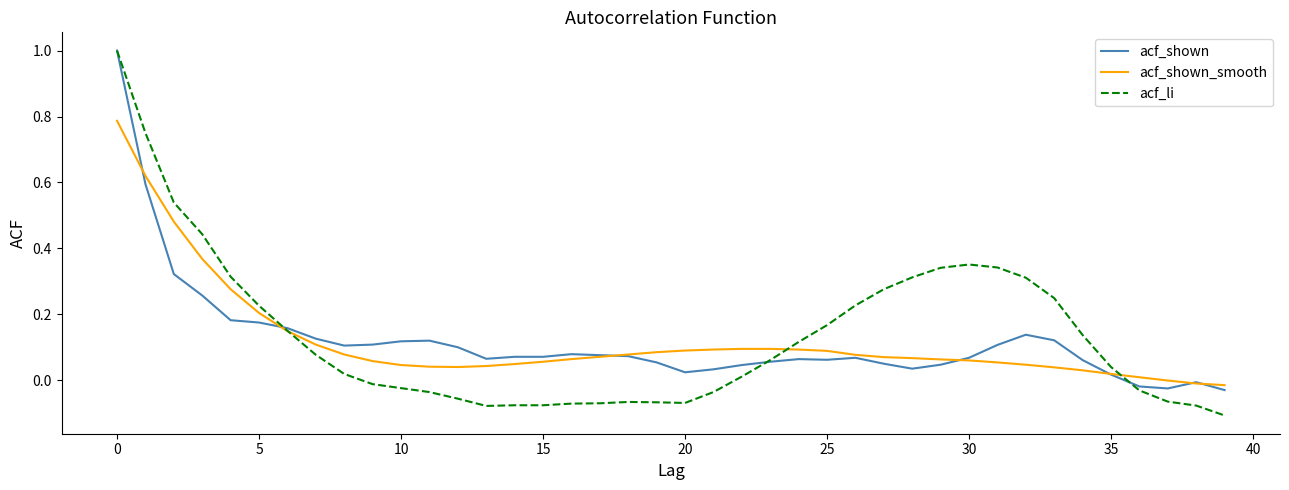

What is the greatest value displayed?

1.0